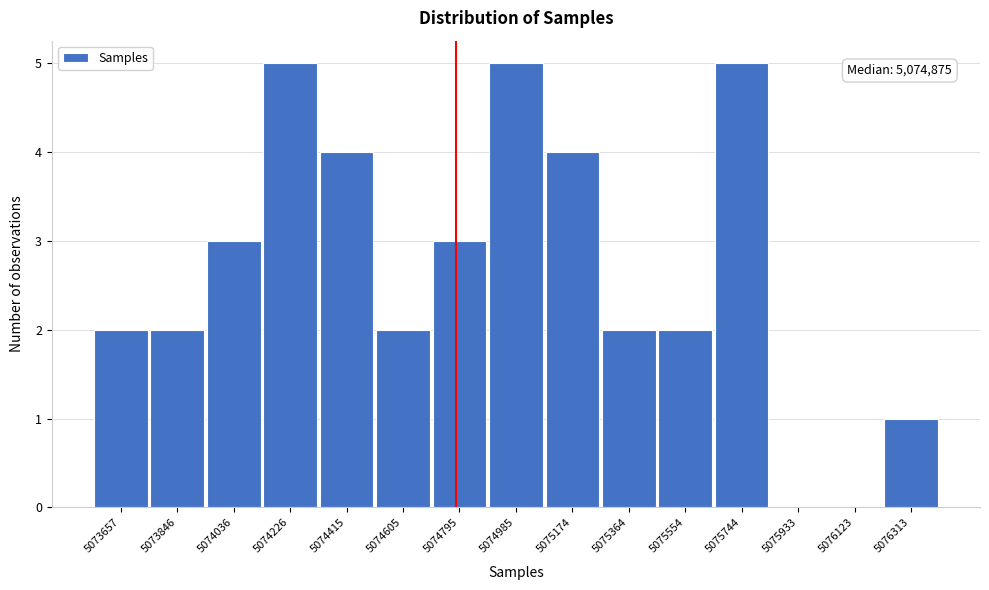

Reading left to right, what are all the values shown in this chart?

5073657=2	5073846=2	5074036=3	5074226=5	5074415=4	5074605=2	5074795=3	5074985=5	5075174=4	5075364=2	5075554=2	5075744=5	5075933=0	5076123=0	5076313=1